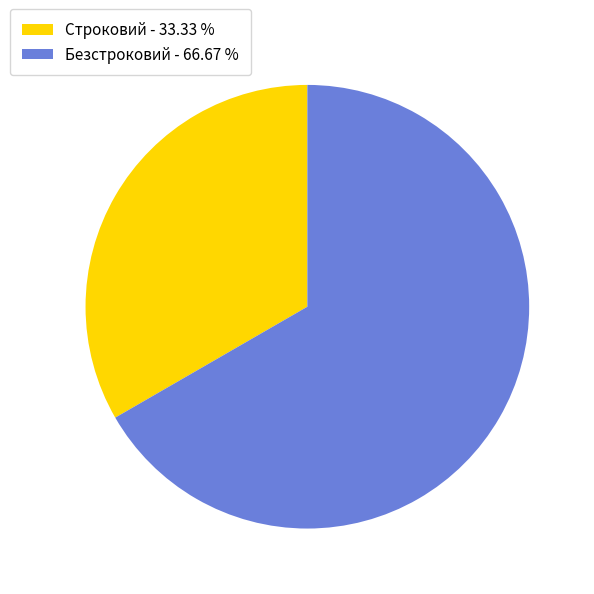

How many slices are in this pie chart?

2